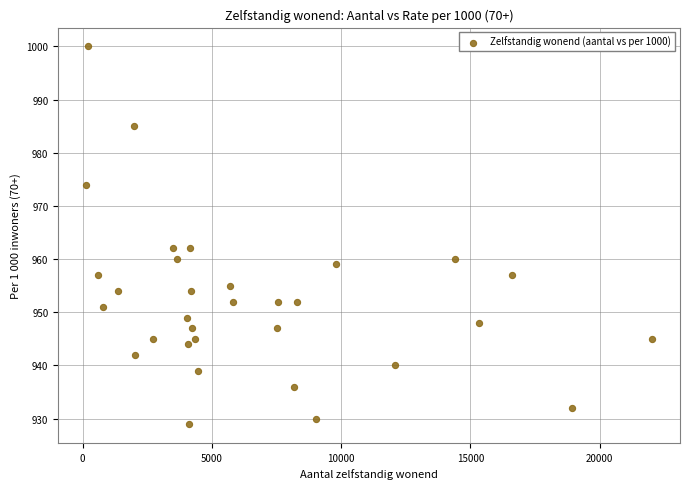

What is the range of X values (max minus min)?

21865